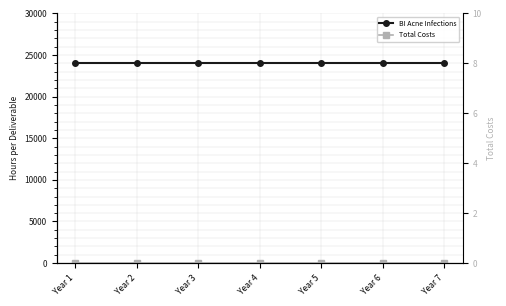

At which category does the chart reach its peak across all series?

Year 1